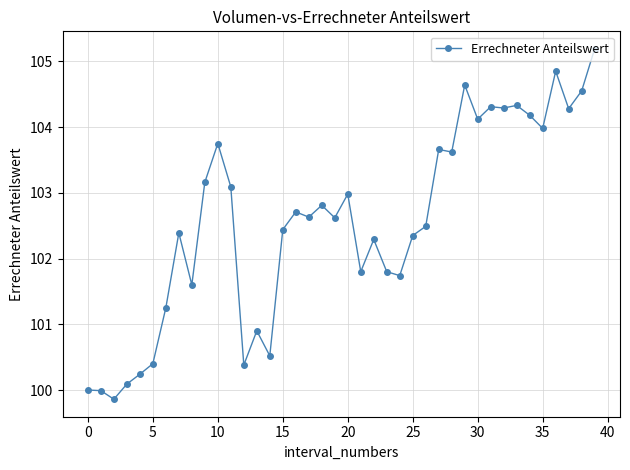

What is the value of the 31st point from the left?

104.1